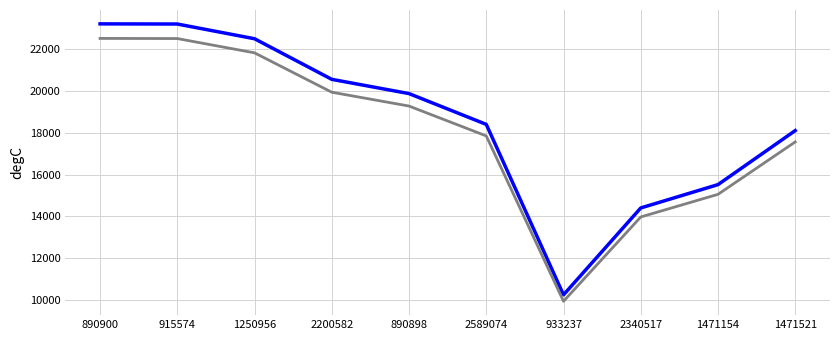

What is the greatest value displayed?

23212.0